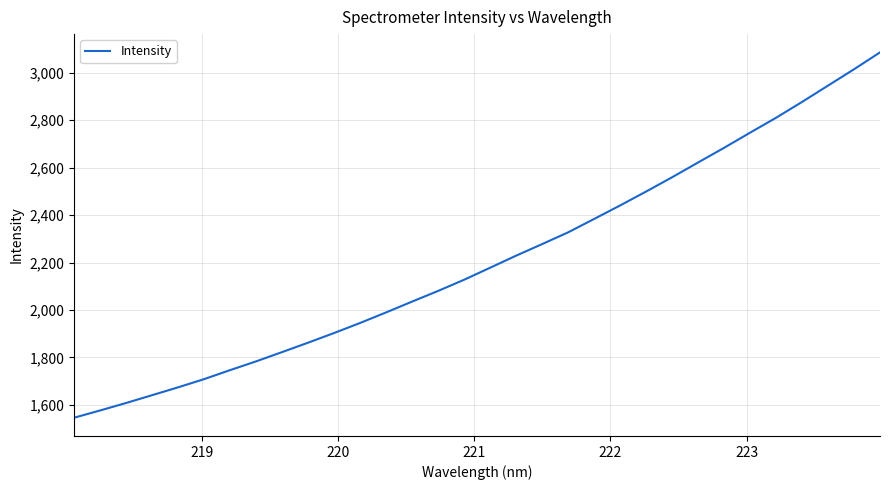

What is the greatest value displayed?

3085.0